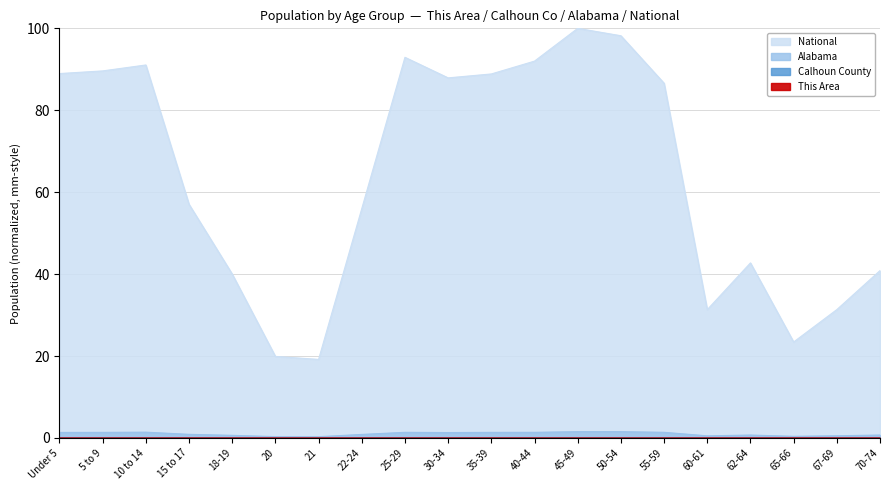

The National series shows 37.0 at 65-66. True or false?

False